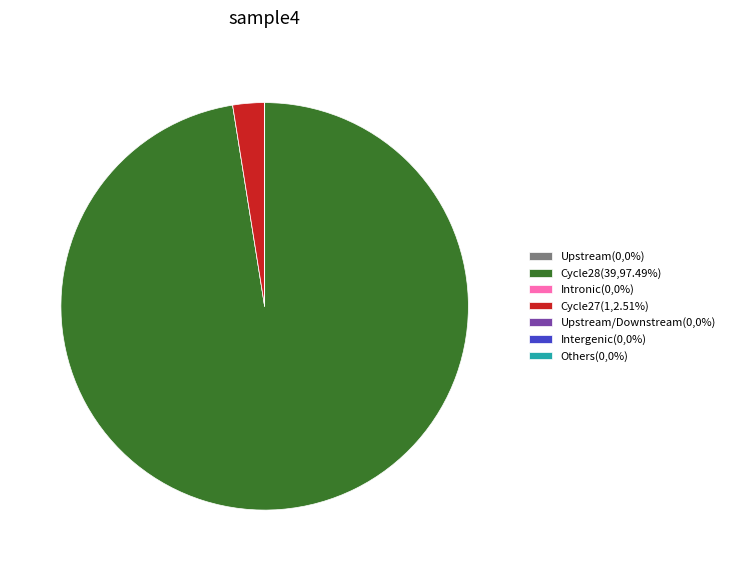

Does Cycle28(39,97.49%) account for over 50% of the chart?

Yes